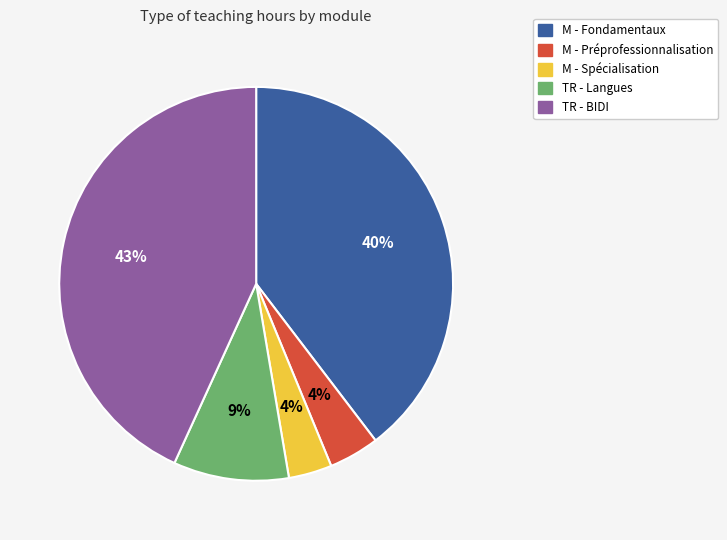

Does any single category account for the majority?

No